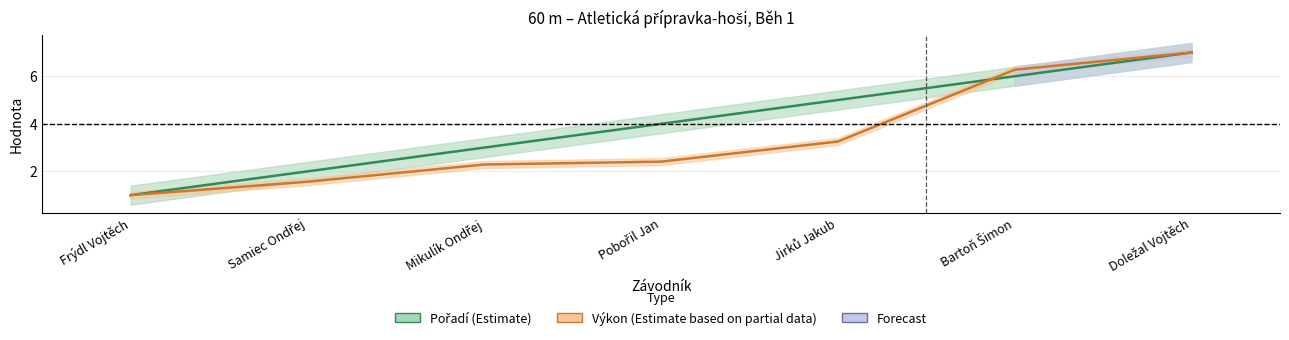

Count the number of categories in the chart.

7